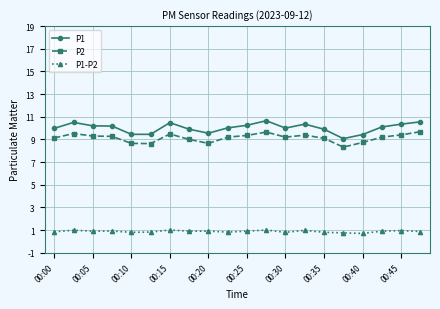

At how many categories does at least one series exceed 7?

20